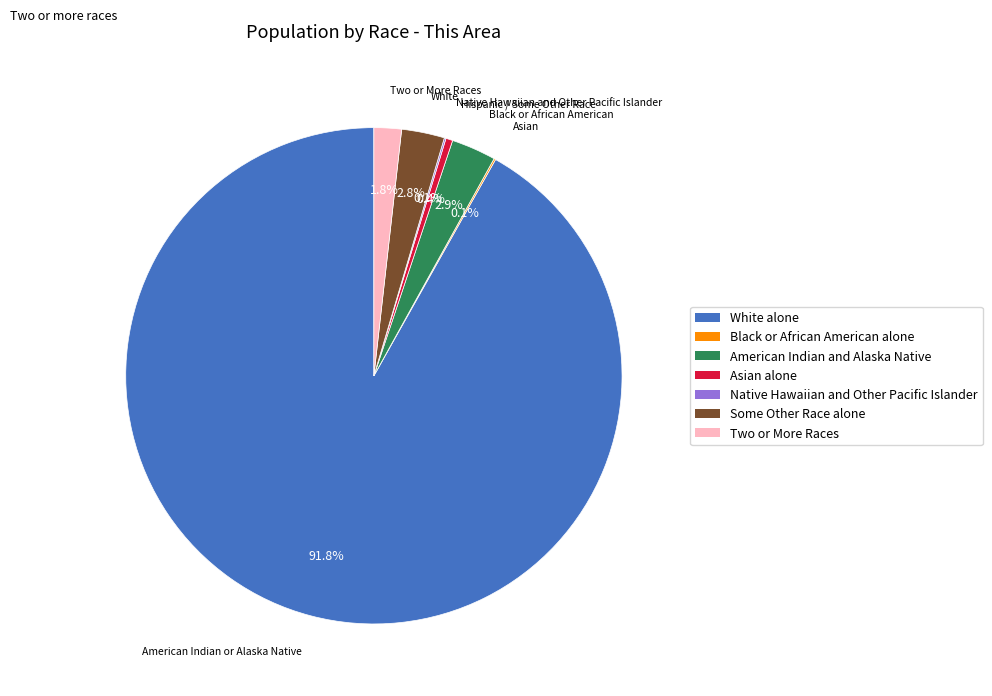

How much of the chart is everything except Asian alone?

99.6%